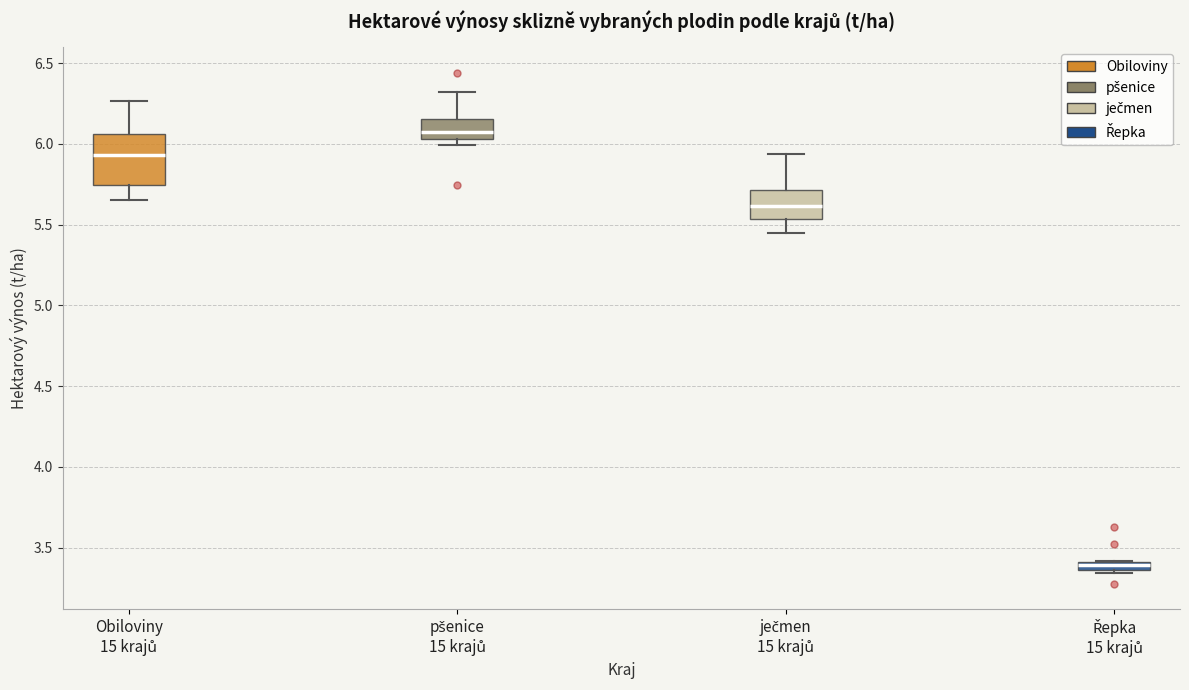

Comparing the boxes themselves (not the whiskers), which one is the tallest?

Obiloviny 15 krajů